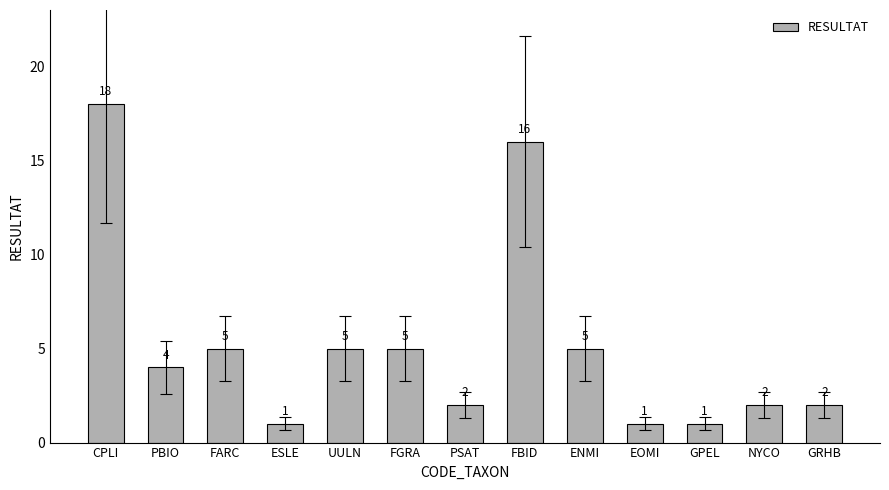

Reading left to right, transcribe all the data shown in this chart.

CPLI=18	PBIO=4	FARC=5	ESLE=1	UULN=5	FGRA=5	PSAT=2	FBID=16	ENMI=5	EOMI=1	GPEL=1	NYCO=2	GRHB=2